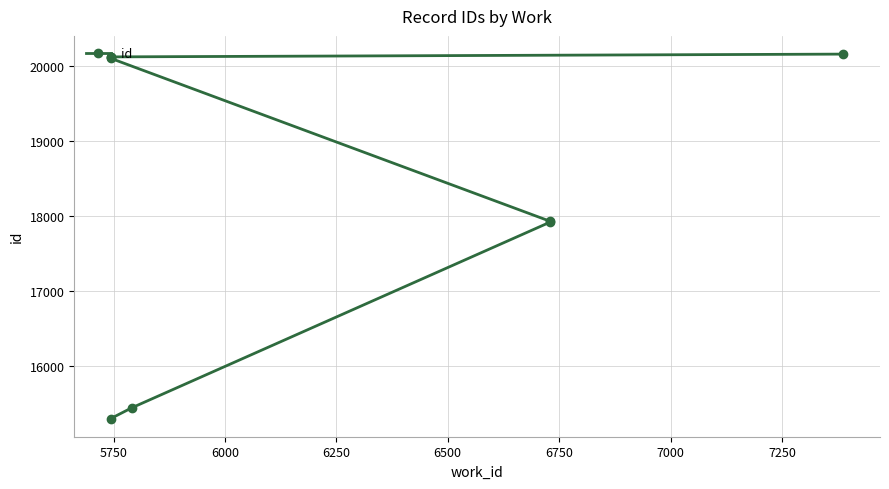

Approximately how many times larger is the value at 5750 compared to 7000?

0.8